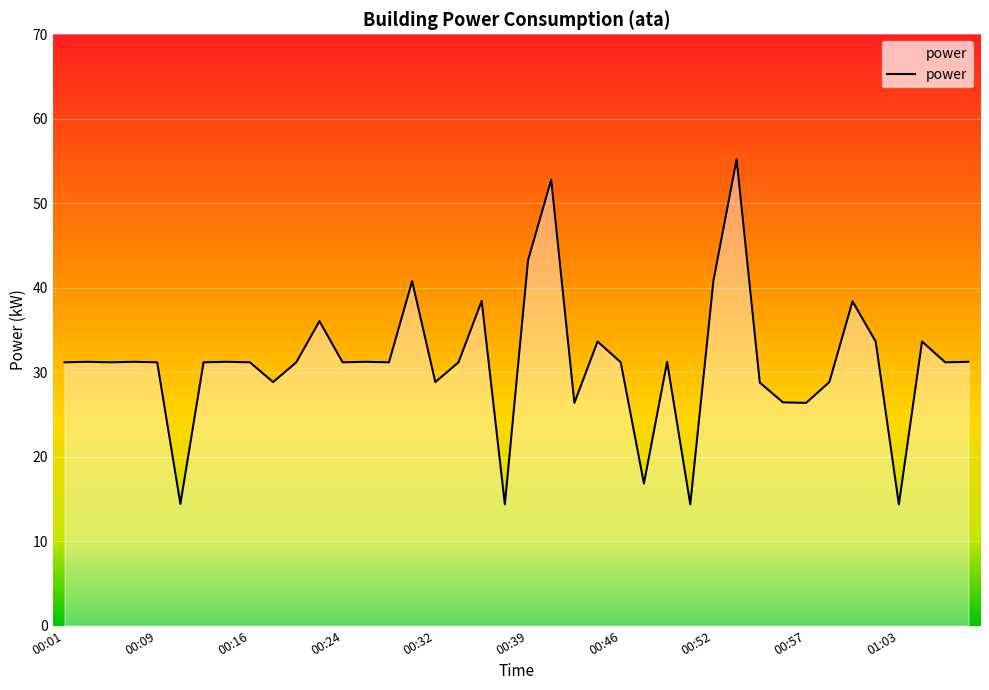

What is the smallest value displayed?

14.4